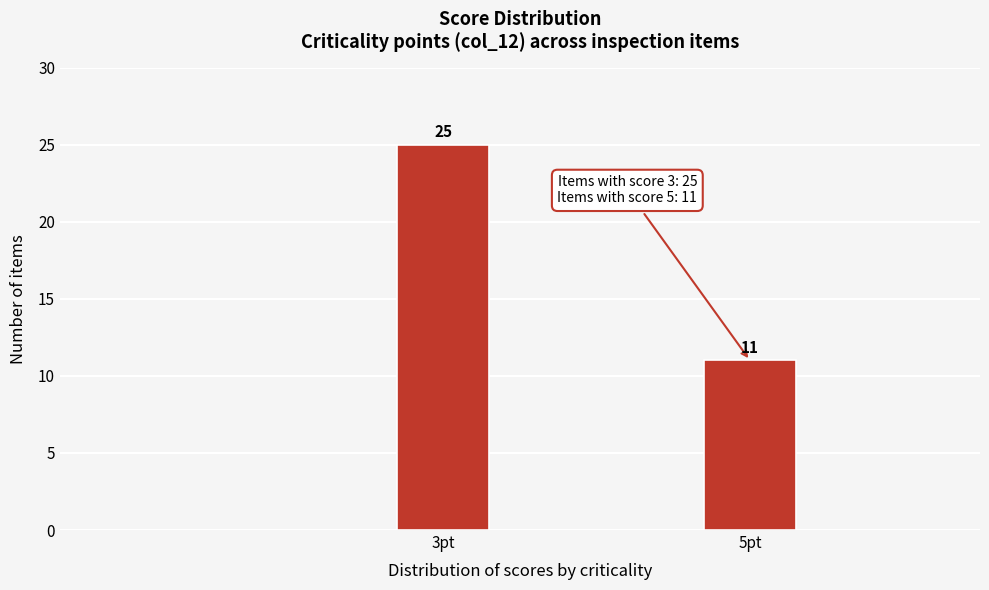

Reading right to left, list all the values displayed in this chart.

5pt=11	3pt=25